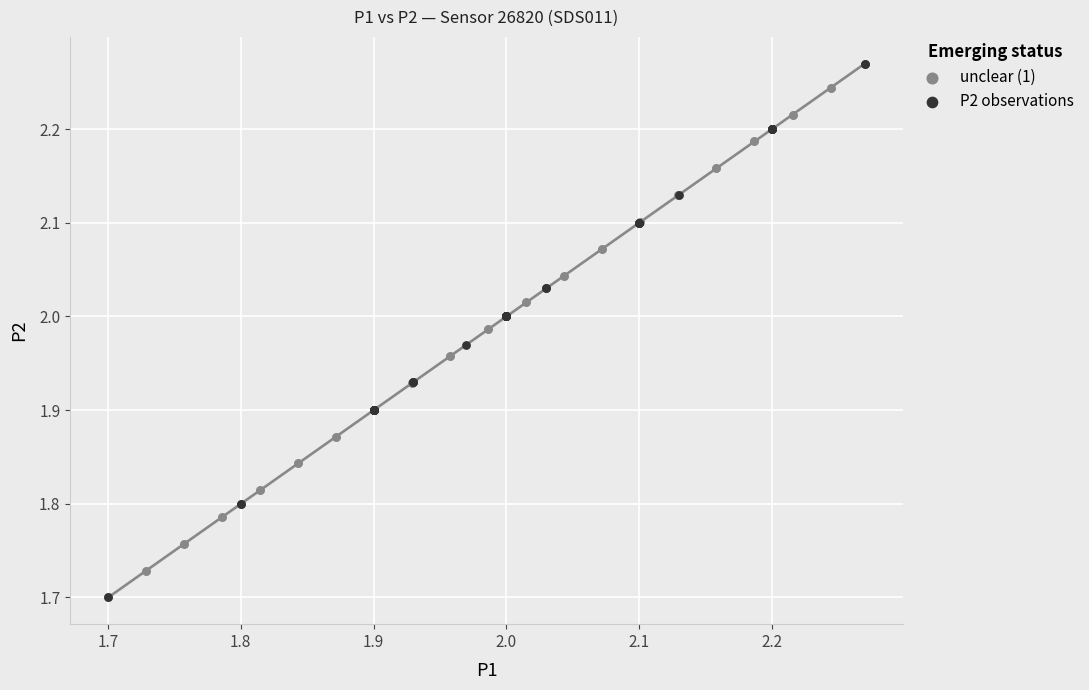

Which series contains the highest Y value?

P2 observations